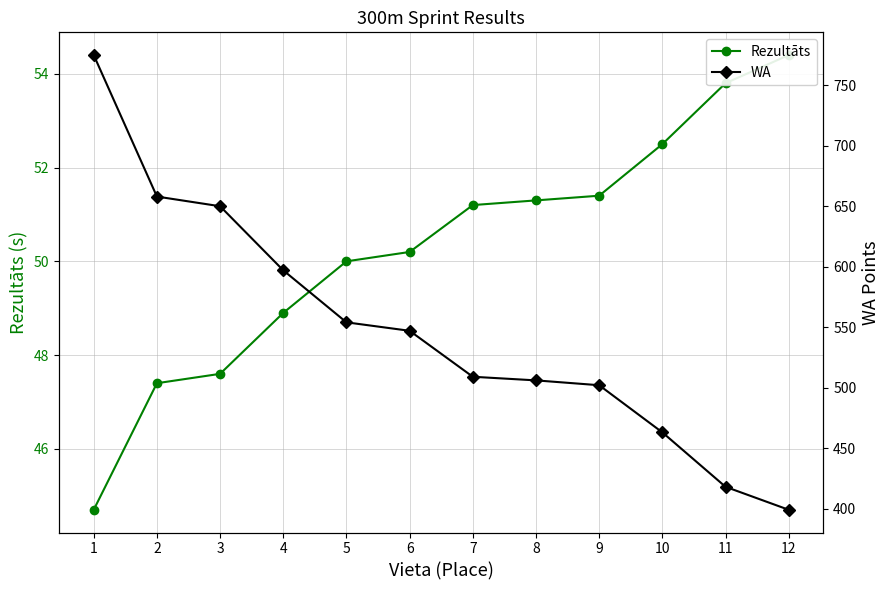

What is the difference between the maximum and minimum values in the Rezultāts series?

9.7